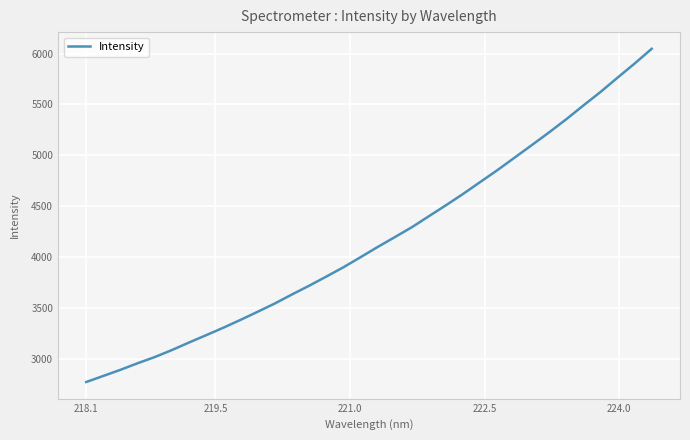

What is the difference between the maximum and minimum values?

3273.7